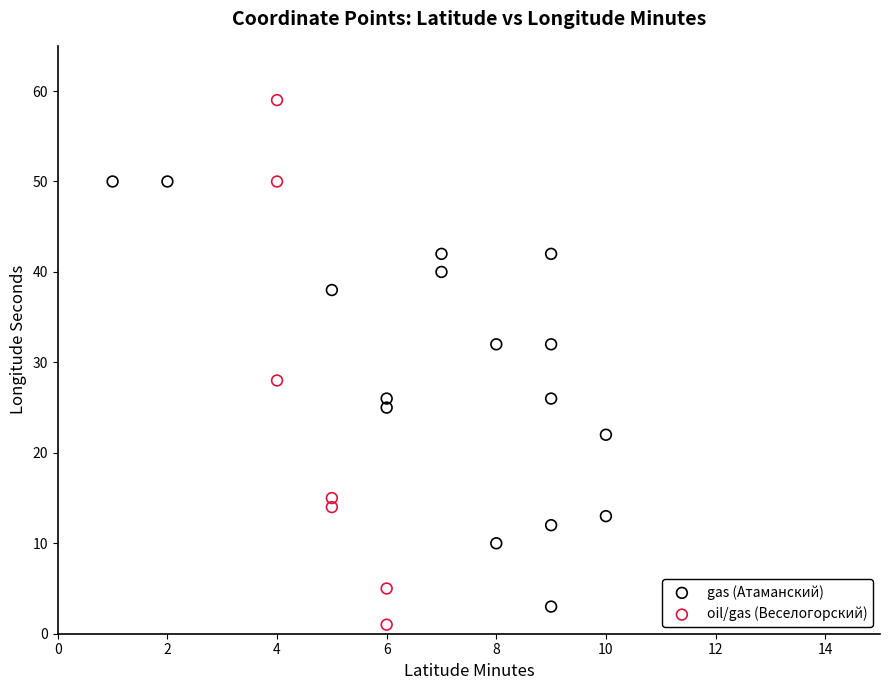

Which series contains the highest Y value?

oil/gas (Веселогорский)